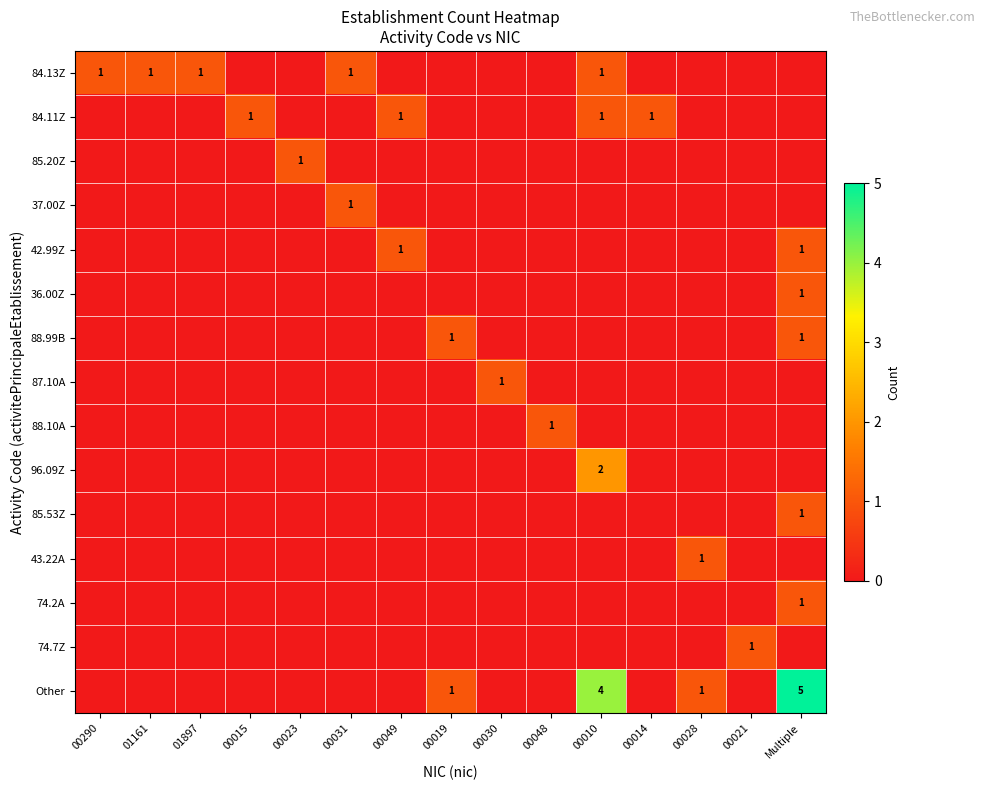

True or false: 85.53Z has a value of 0 at 00028.

True